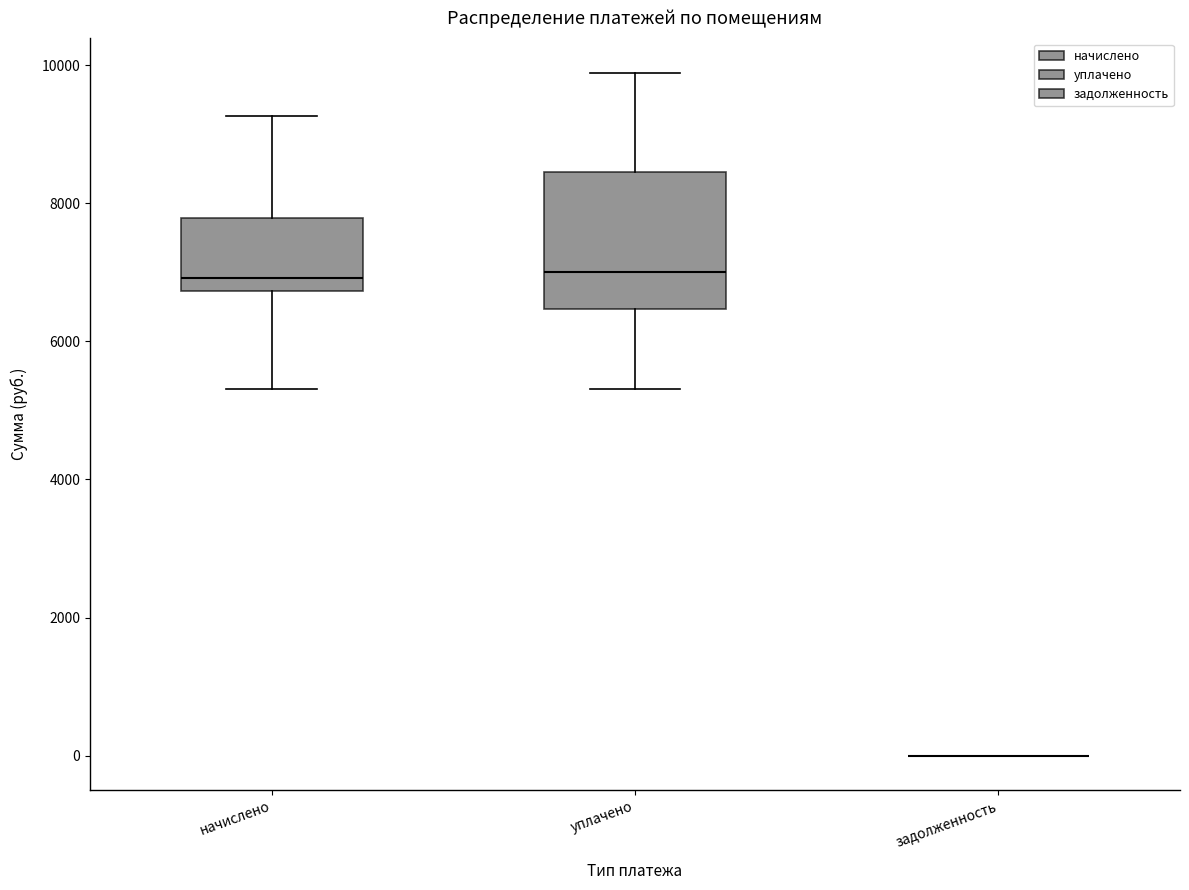

Reading left to right, read every box against the y-axis: the position of its median line, the range the box covers, and the ends of its whiskers. The values are not printed on the chart, so give them approximately, as read against the axis.

начислено: median 7000, box 6800 to 7800, whiskers 5400 to 9200
уплачено: median 7000, box 6400 to 8400, whiskers 5400 to 9800
задолженность: box collapsed to a line at 0, whiskers 0 to 0